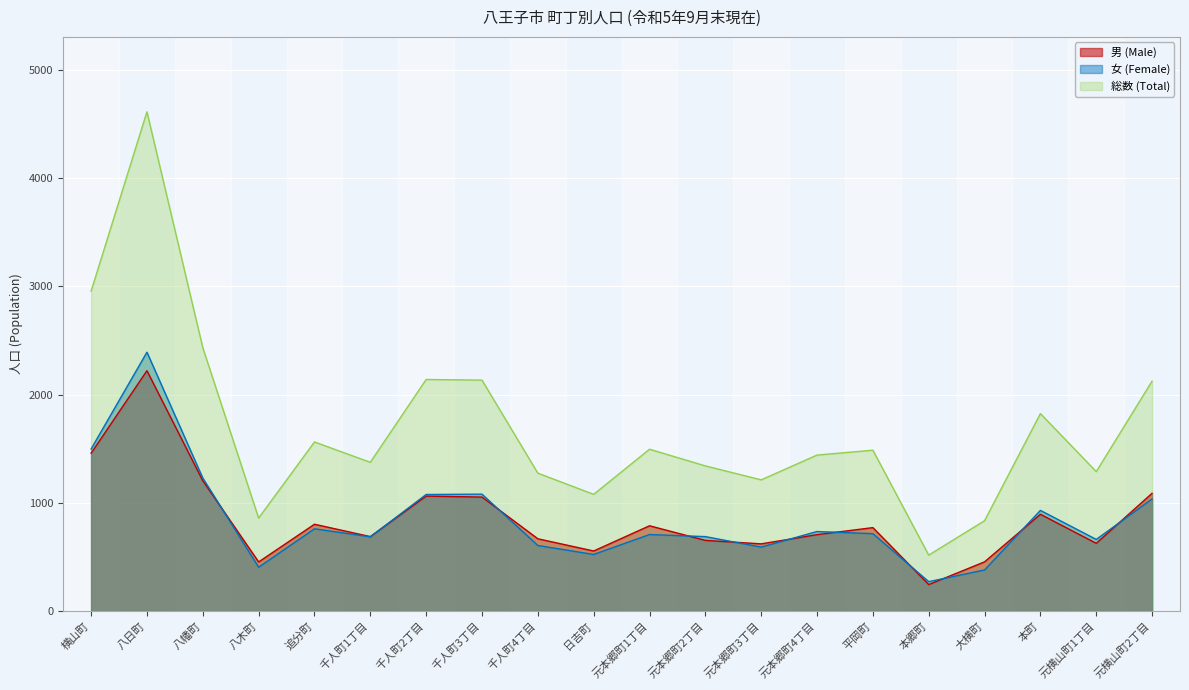

Which series changed the most between 追分町 and 平岡町?

総数 (Total)